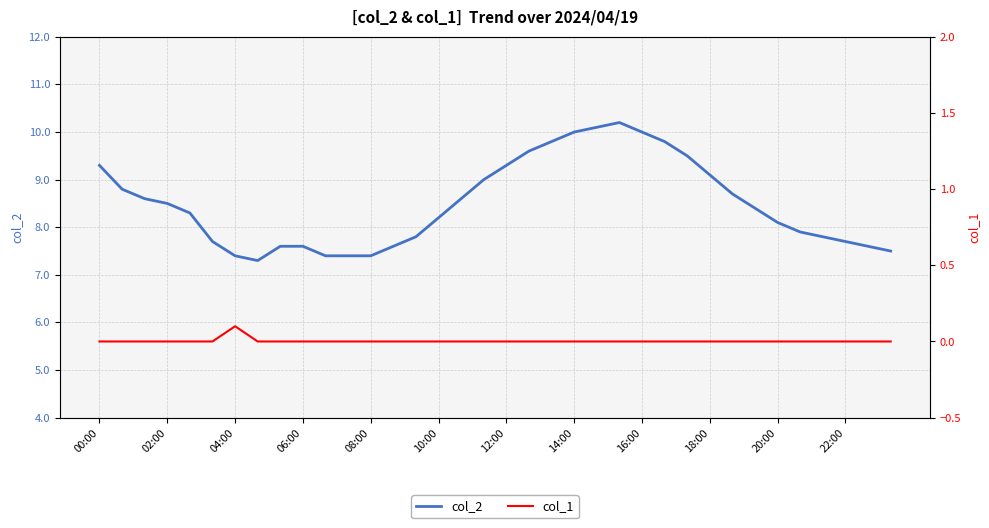

What is the minimum value for col_2?

7.3